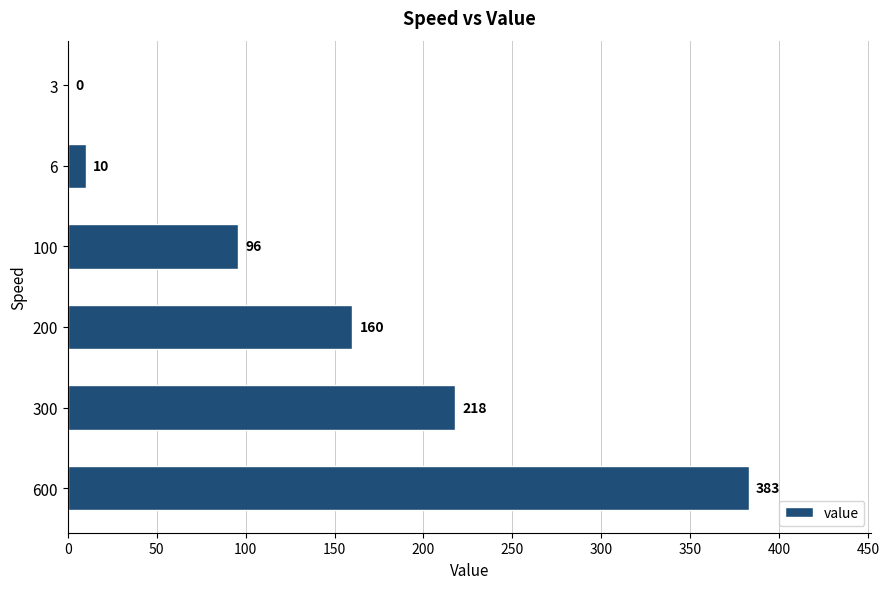

Reading bottom to top, list all the values displayed in this chart.

600=383	300=218	200=160	100=96	6=10	3=0